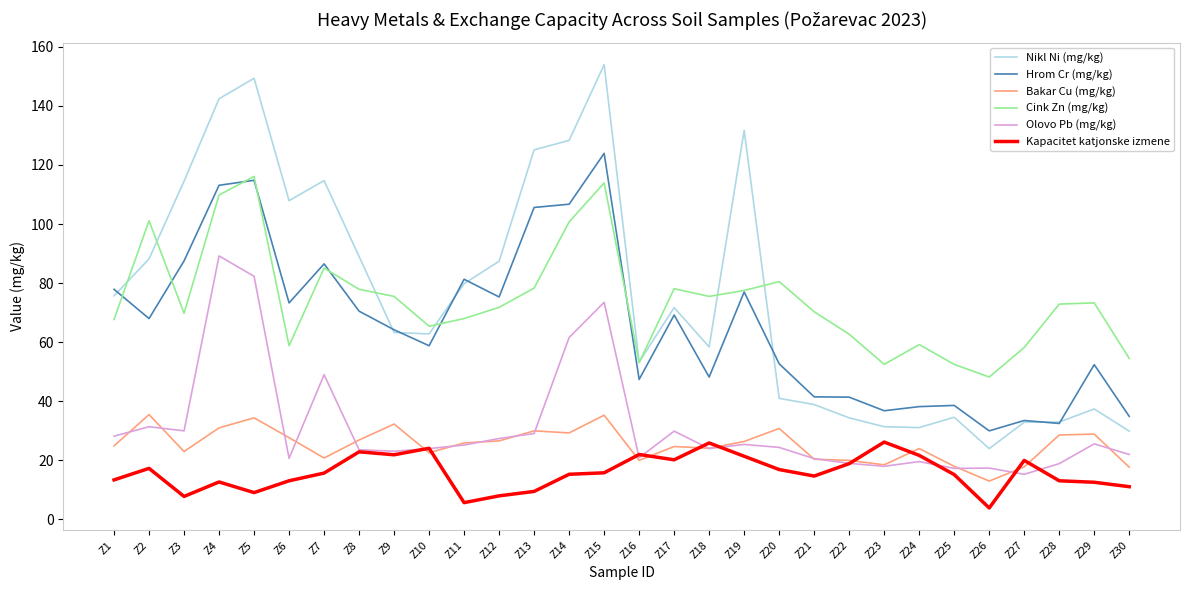

Rank the series by their maximum value, from highest to lowest.

Nikl Ni (mg/kg), Hrom Cr (mg/kg), Cink Zn (mg/kg), Olovo Pb (mg/kg), Bakar Cu (mg/kg), Kapacitet katjonske izmene